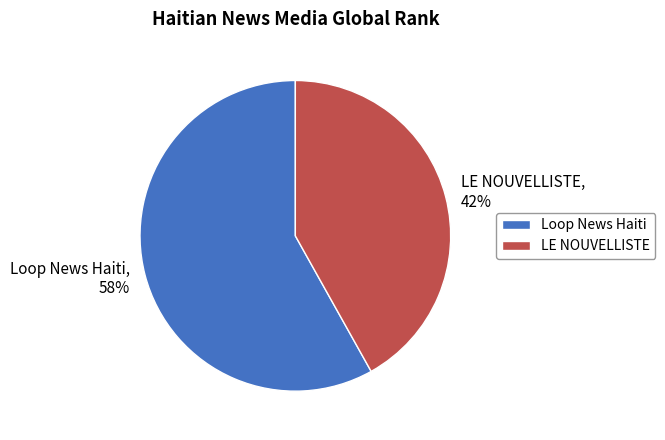

Is the sum of Loop News Haiti and LE NOUVELLISTE greater than half?

Yes